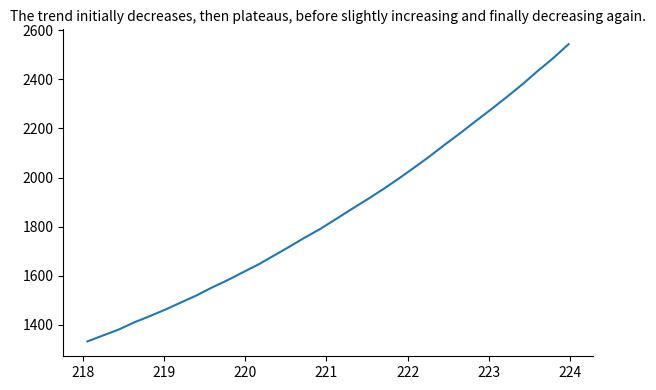

What is the sum of all values?

59389.3